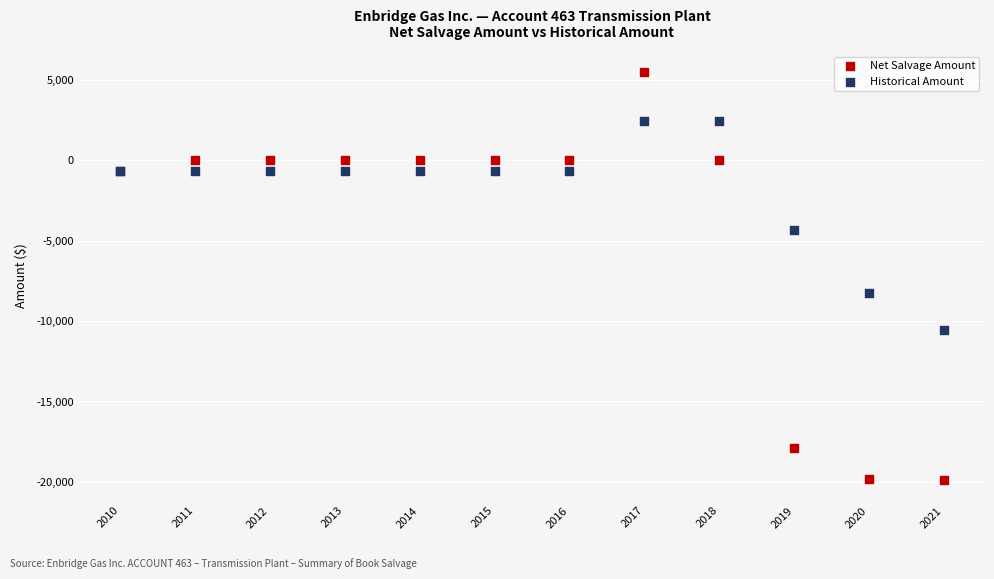

Which series has the widest spread of Y values?

Net Salvage Amount